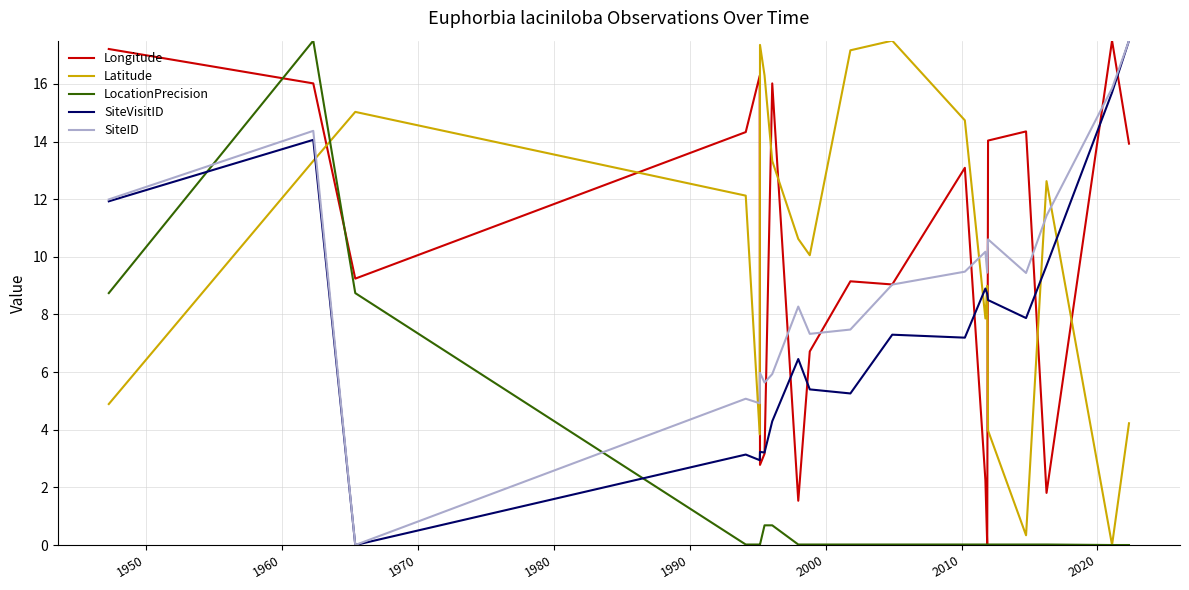

How many times do Latitude and SiteID cross each other?

6